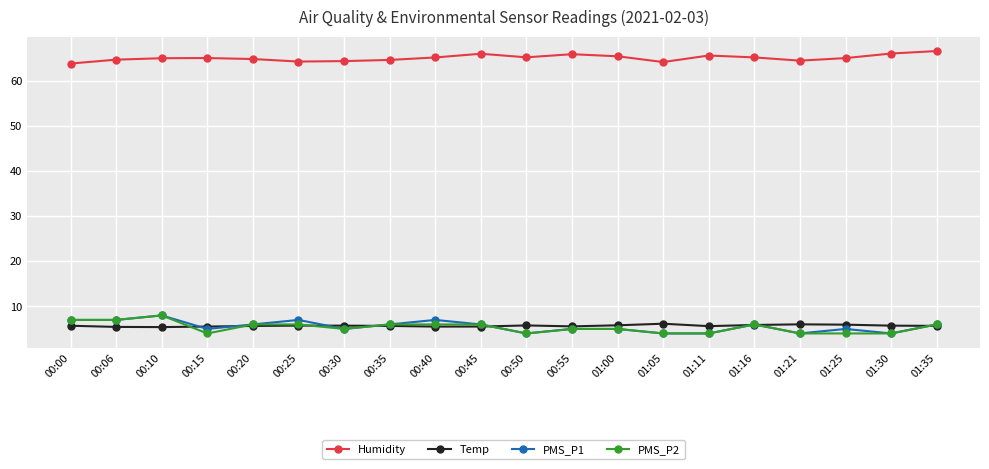

True or false: PMS_P2 has a value of 4.0 at 00:15.

True